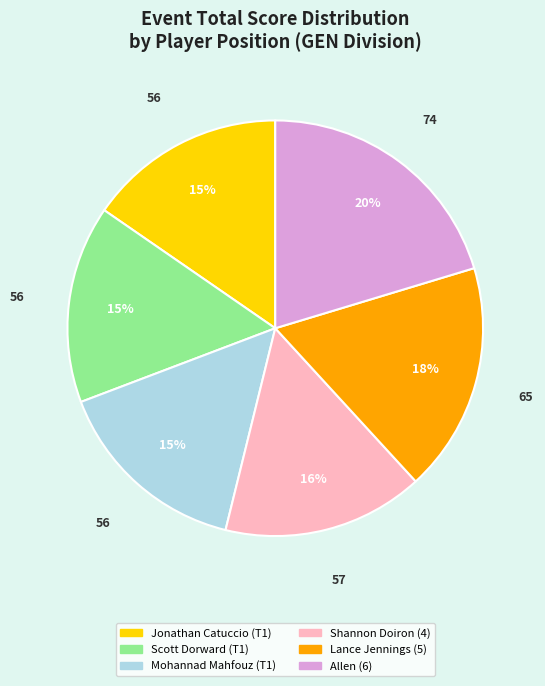

Which has a higher value, Scott Dorward (T1) or Lance Jennings (5)?

Lance Jennings (5)